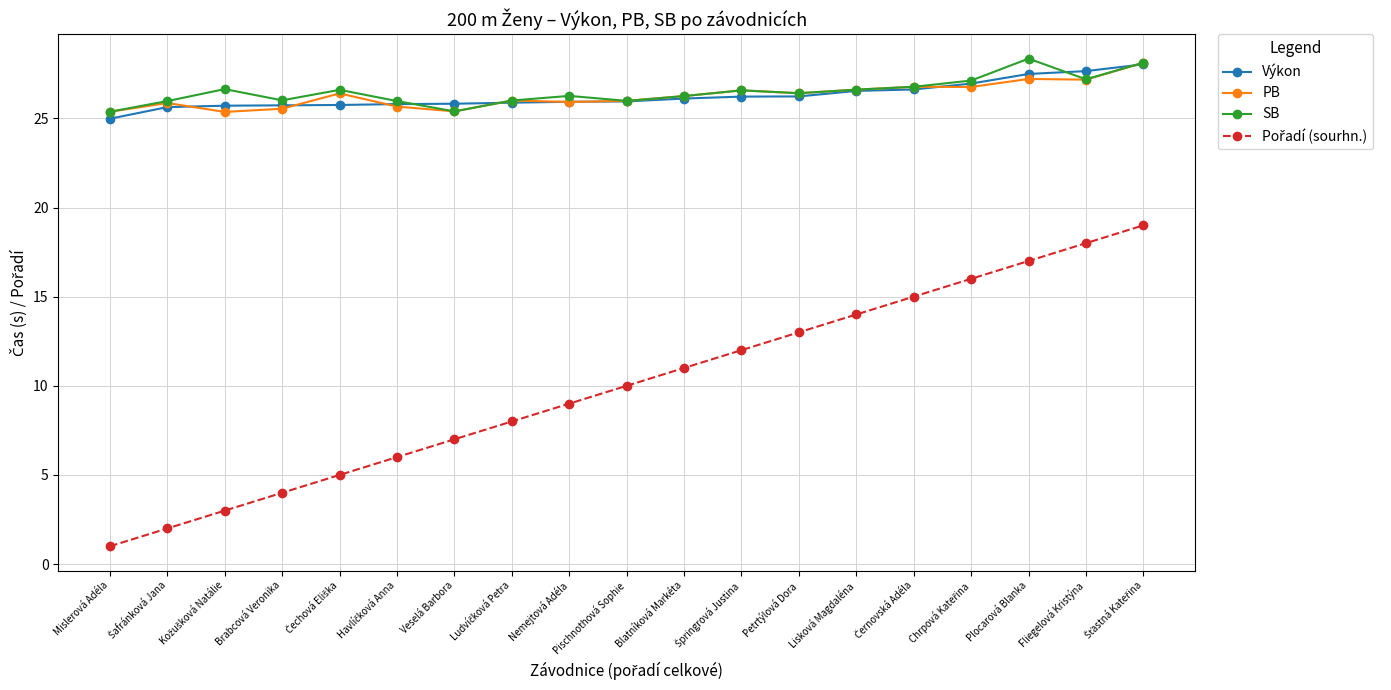

What is the spread (max minus min) of values at Mislerová Adéla?

24.4